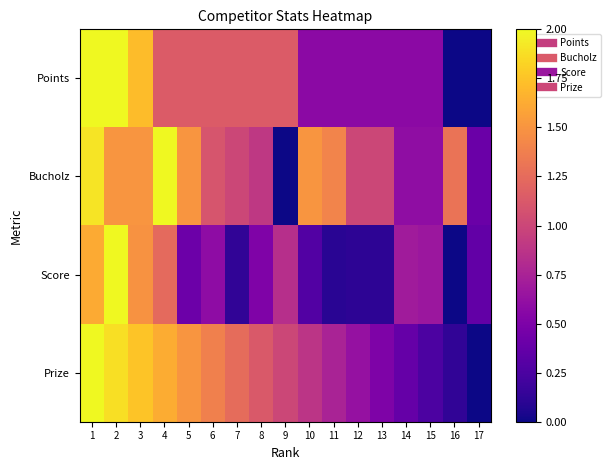

What is the difference between the highest and lowest values at 7?

1.1